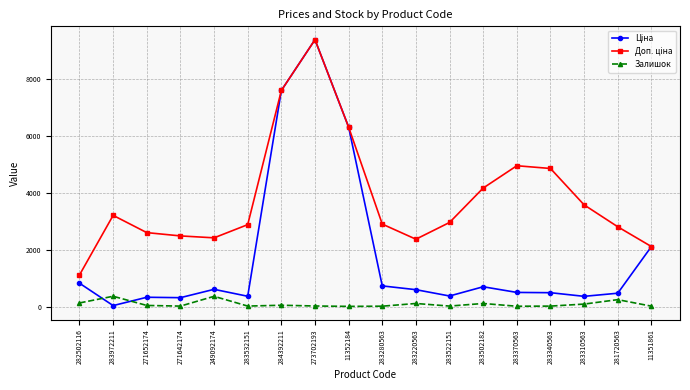

At which label does Залишок first exceed 37?

282502116